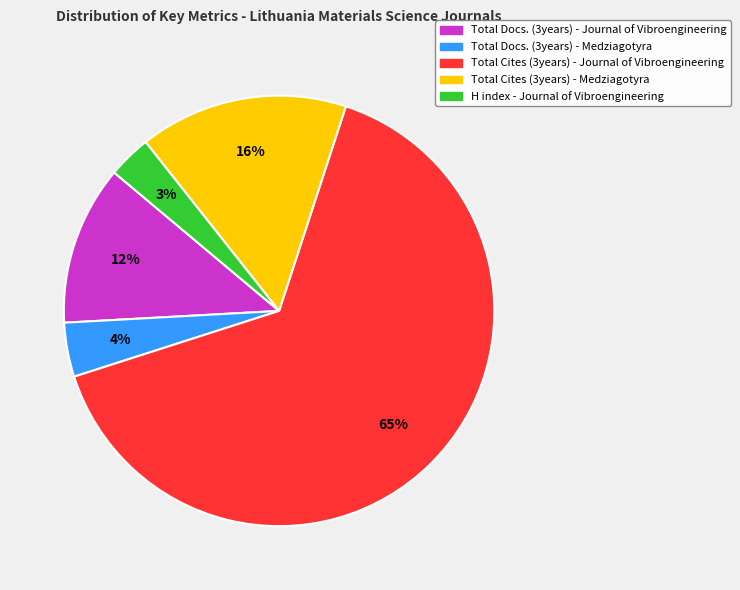

Is there a majority slice in this chart?

Yes